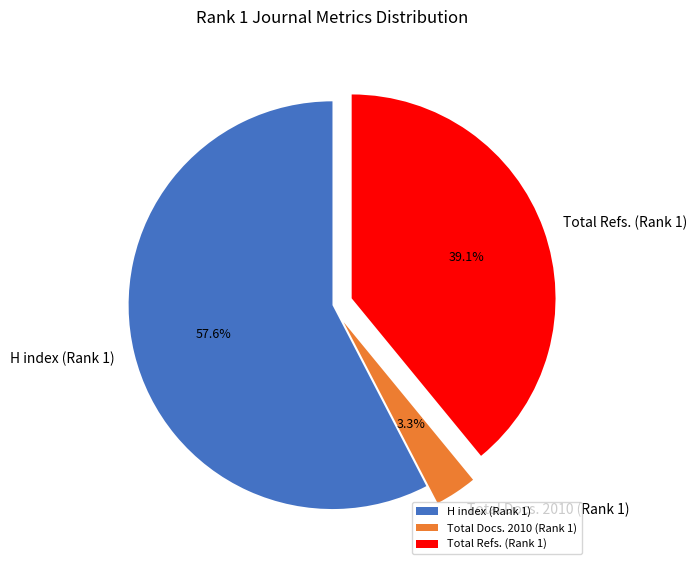

What percentage is the Total Refs. (Rank 1) slice, to the nearest percent?

39%